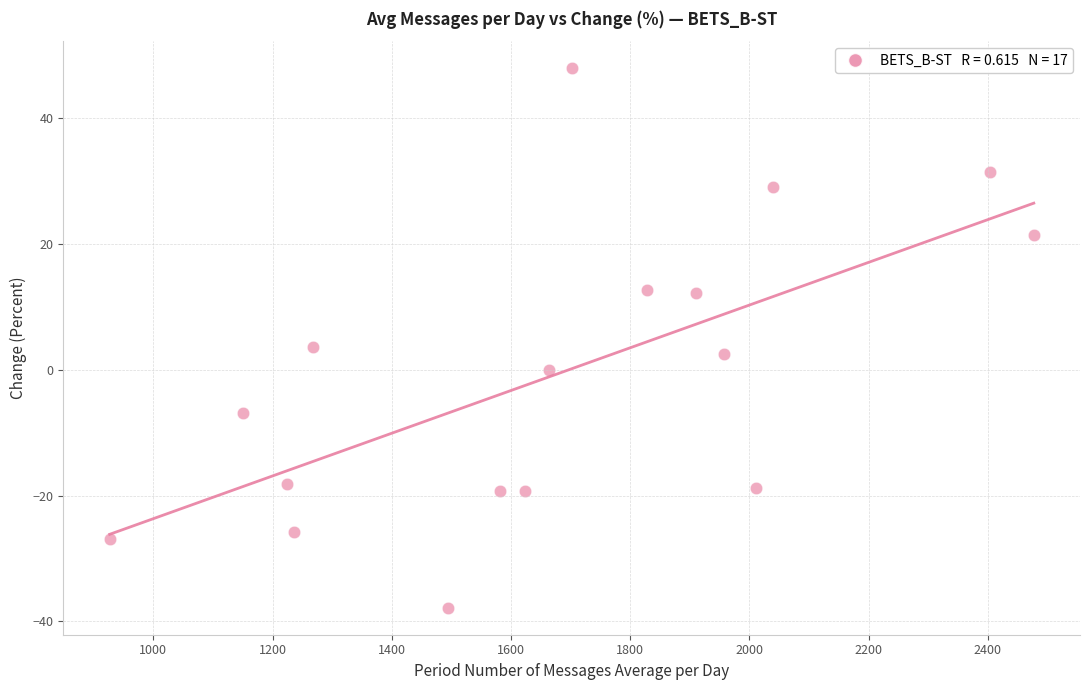

What is the range of X values (max minus min)?

1550.3